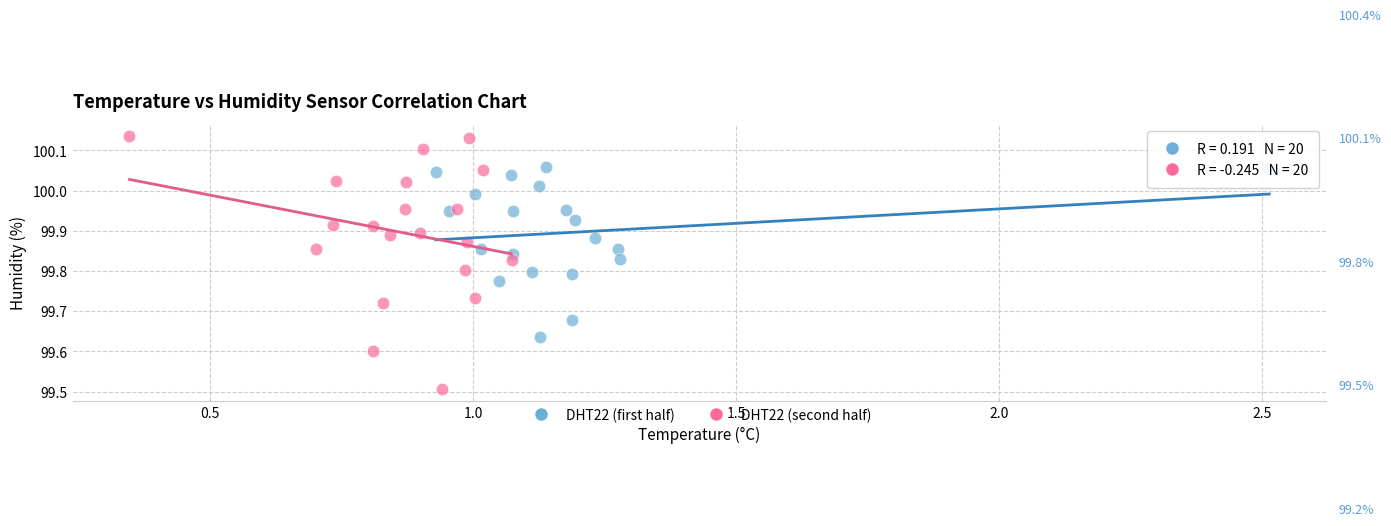

Which series contains the lowest Y value?

DHT22 (second half)